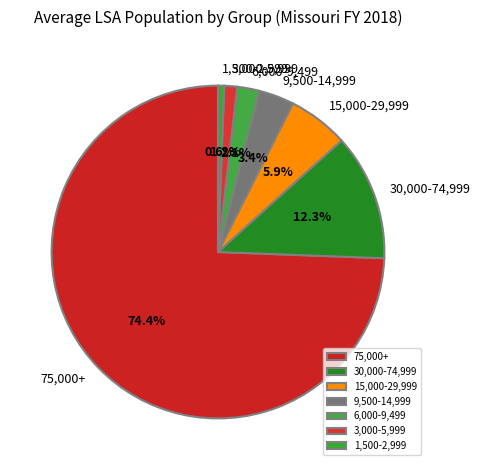

True or false: 15,000-29,999 accounts for 6% of the total.

True